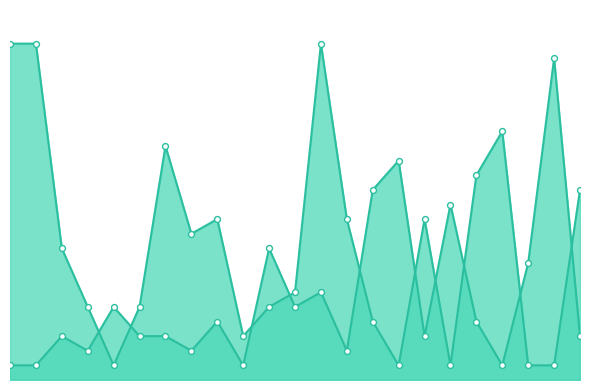

Which series contains the highest Y value?

Weeks on Chart